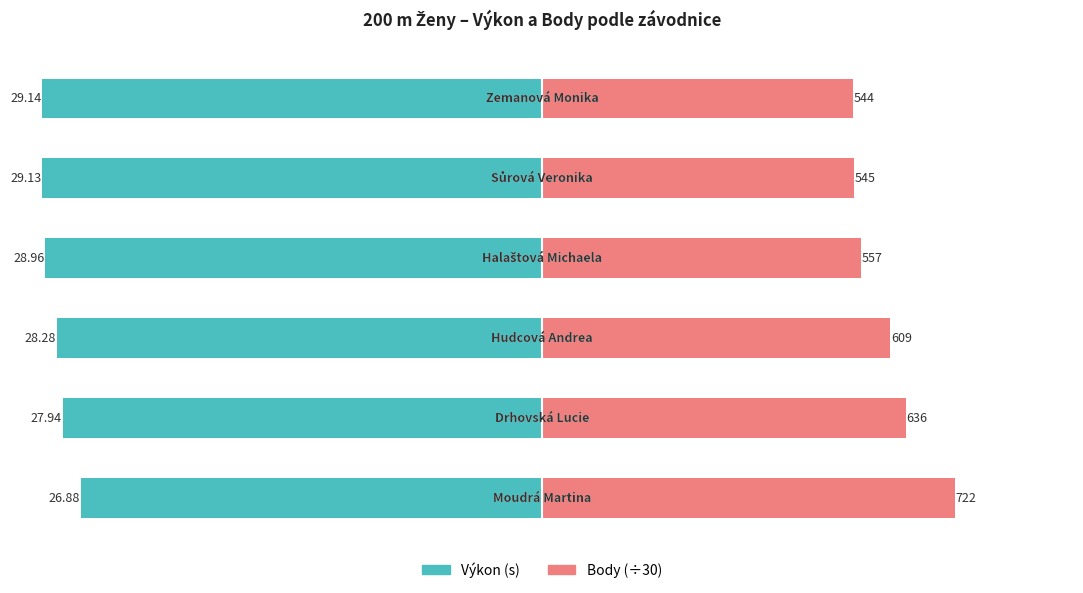

What is the difference between the second highest and minimum values in the Body (÷30) series?

3.1